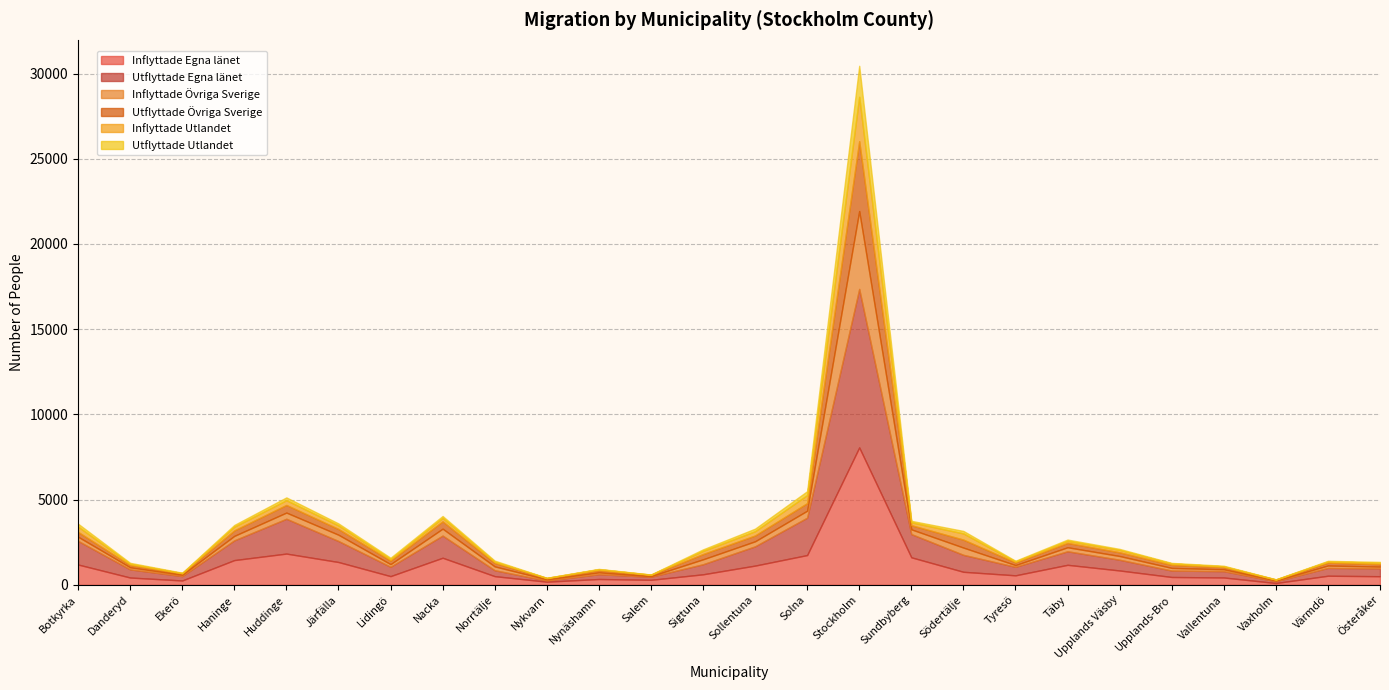

What is the value of the Utflyttade Egna länet point at the 20th from the left?

794